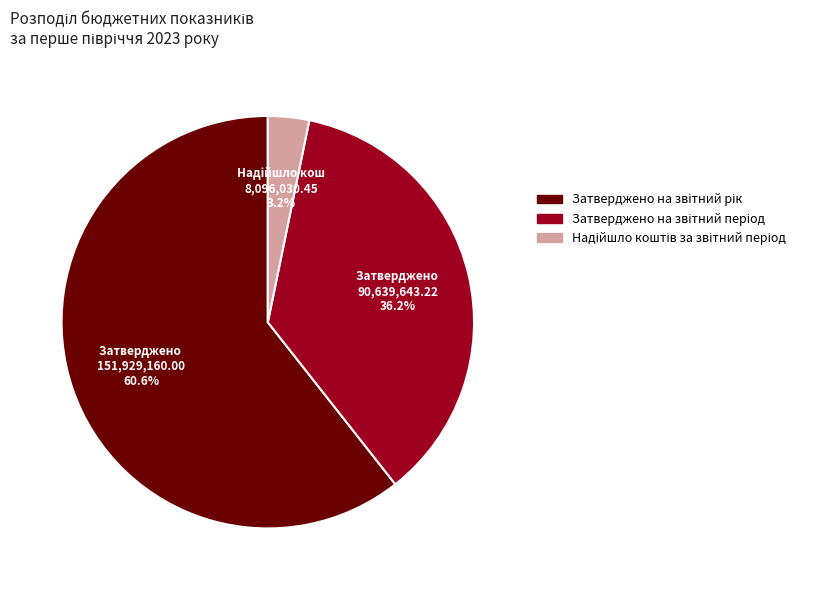

How many slices are in this pie chart?

3